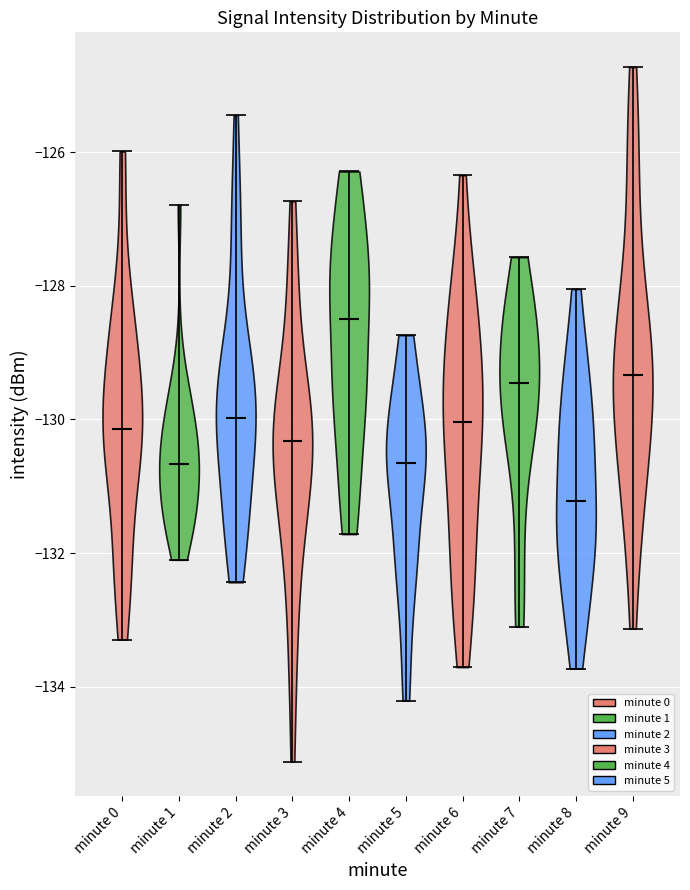

Reading left to right, read every violin against the y-axis: where its median line is, and the lowest and highest points it reaches. The values are not printed on the chart, so give them approximately, as read against the axis.

minute 0: median line -130.2, lowest point -133.2, highest point -126.0
minute 1: median line -130.6, lowest point -132.0, highest point -126.8
minute 2: median line -130.0, lowest point -132.4, highest point -125.4
minute 3: median line -130.4, lowest point -135.2, highest point -126.8
minute 4: median line -128.4, lowest point -131.8, highest point -126.2
minute 5: median line -130.6, lowest point -134.2, highest point -128.8
minute 6: median line -130.0, lowest point -133.8, highest point -126.4
minute 7: median line -129.4, lowest point -133.2, highest point -127.6
minute 8: median line -131.2, lowest point -133.8, highest point -128.0
minute 9: median line -129.4, lowest point -133.2, highest point -124.8